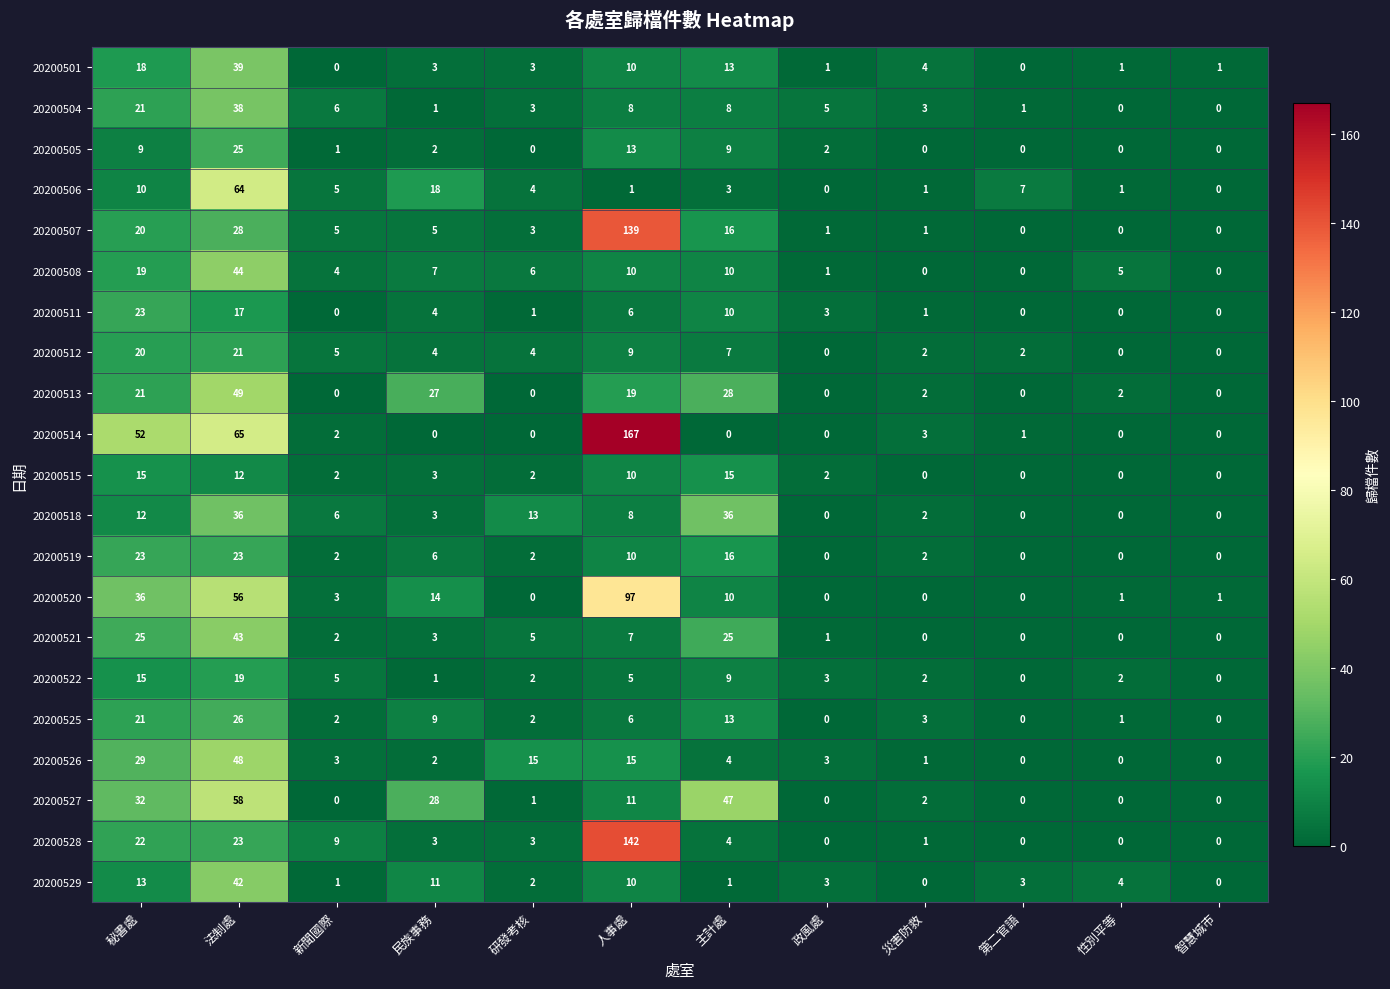

How many distinct data groups are displayed?

21